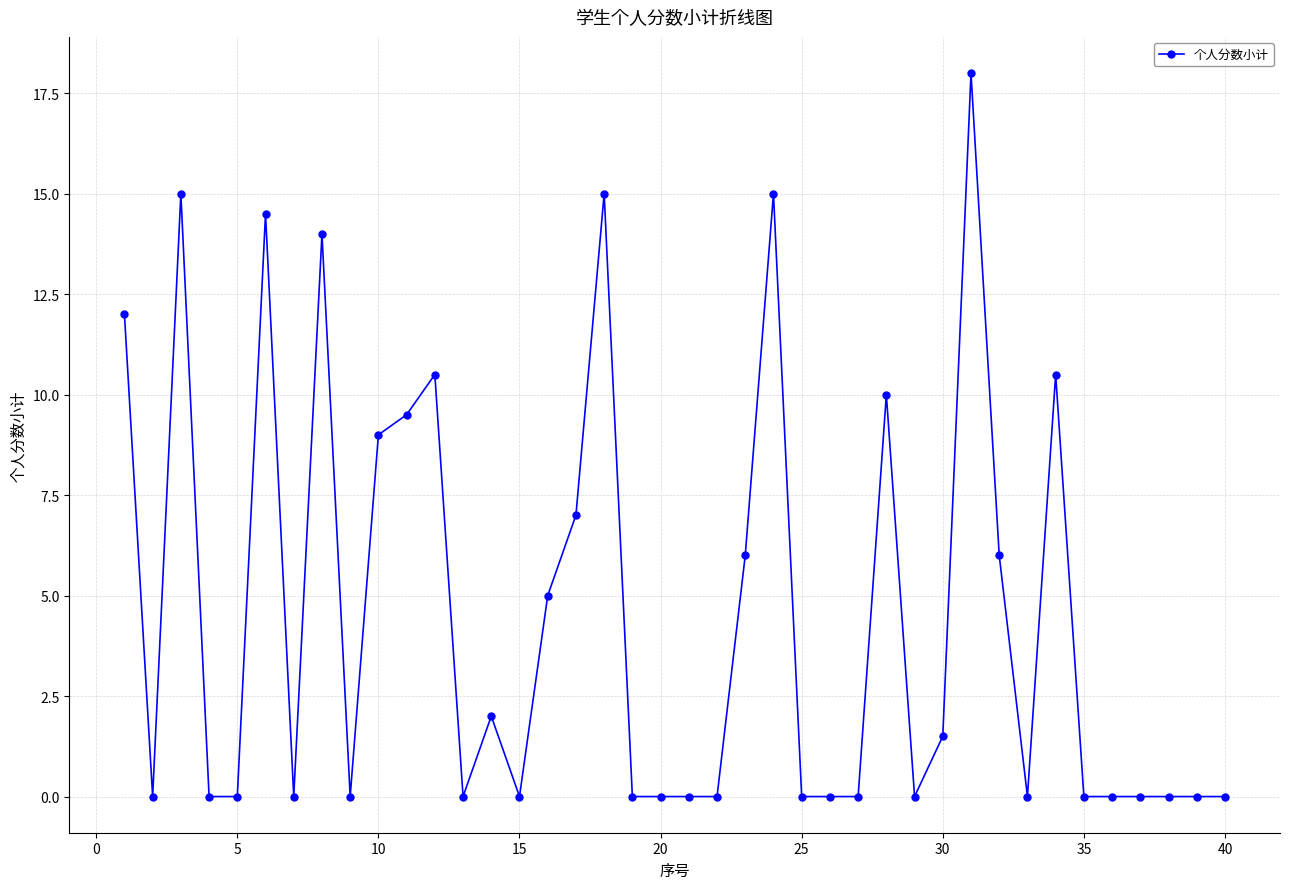

What is the value of the 1st point from the left?

12.0